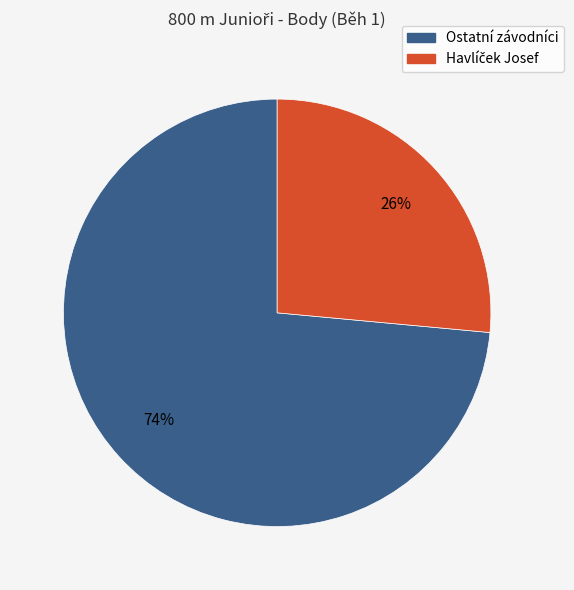

Count the number of slices in the pie.

2